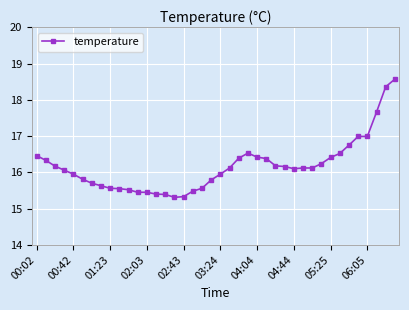

What is the difference between the maximum and minimum values?

3.3